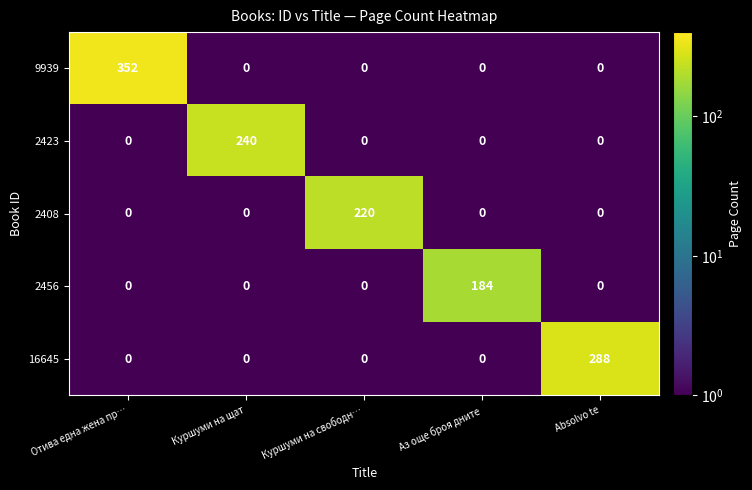

Which series has the widest spread of values?

9939